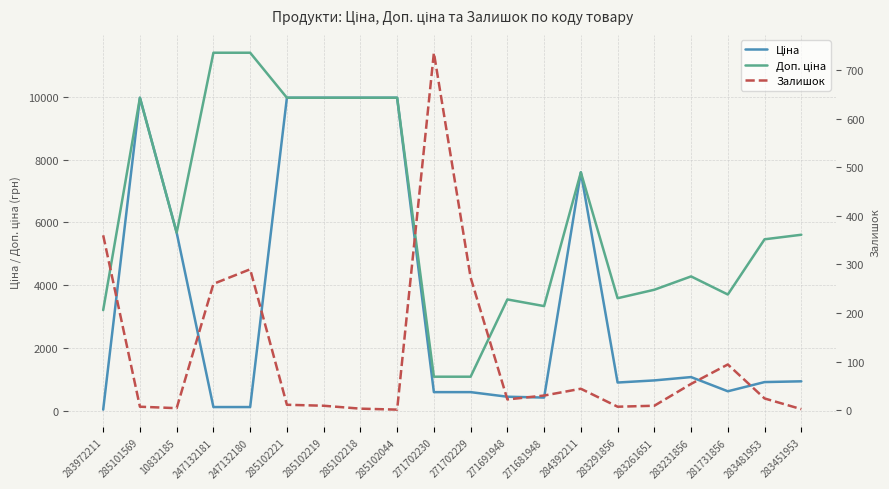

Is it true that Ціна equals 12438.6 at 284392211?

False